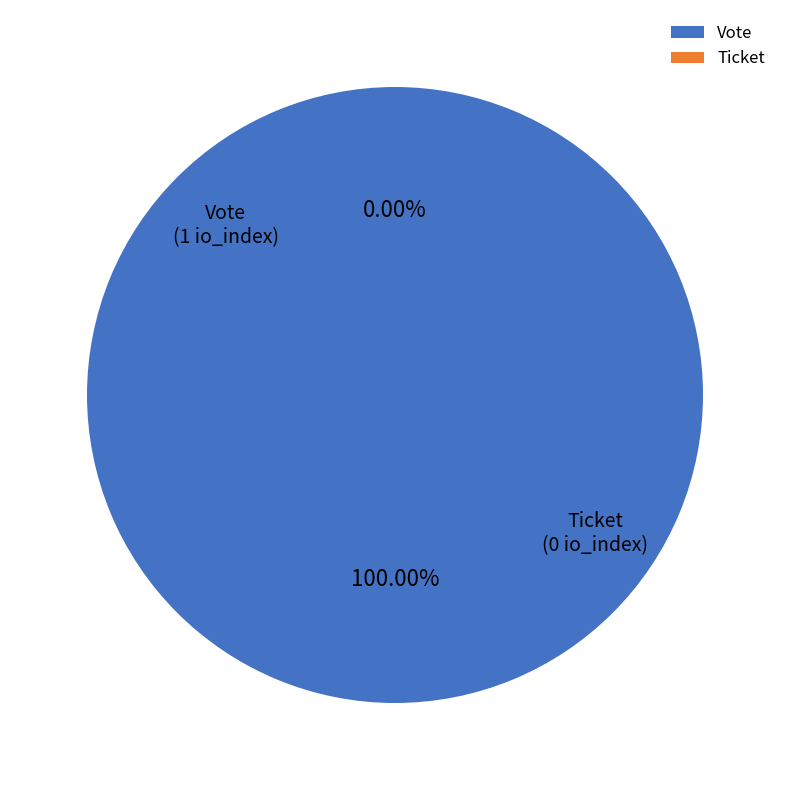

What is the total percentage of Vote and Ticket?

100.0%